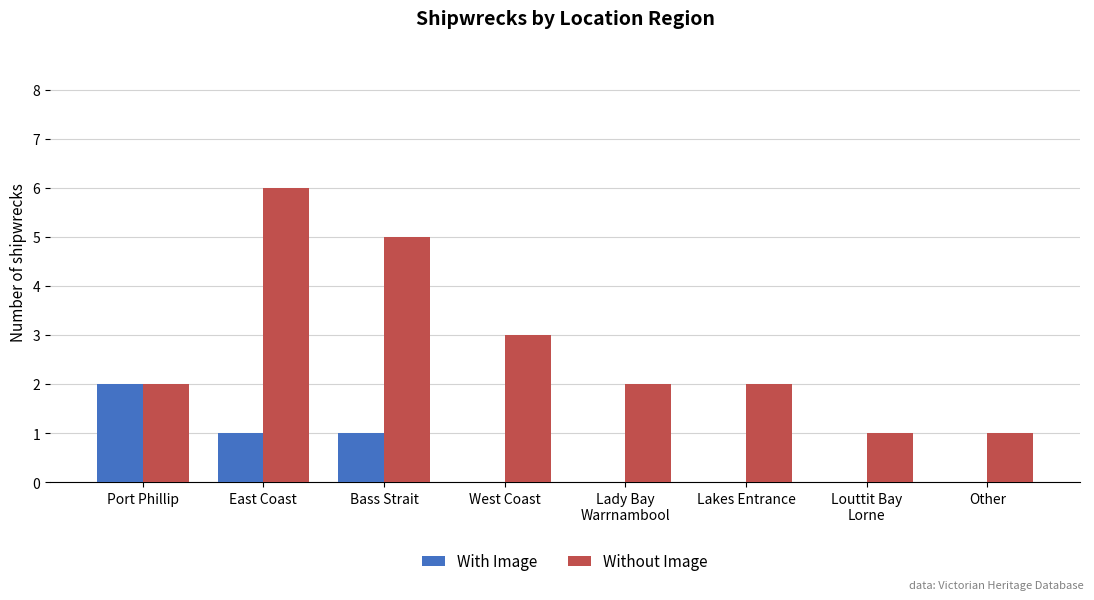

Between Port Phillip and East Coast, which series saw the biggest shift?

Without Image